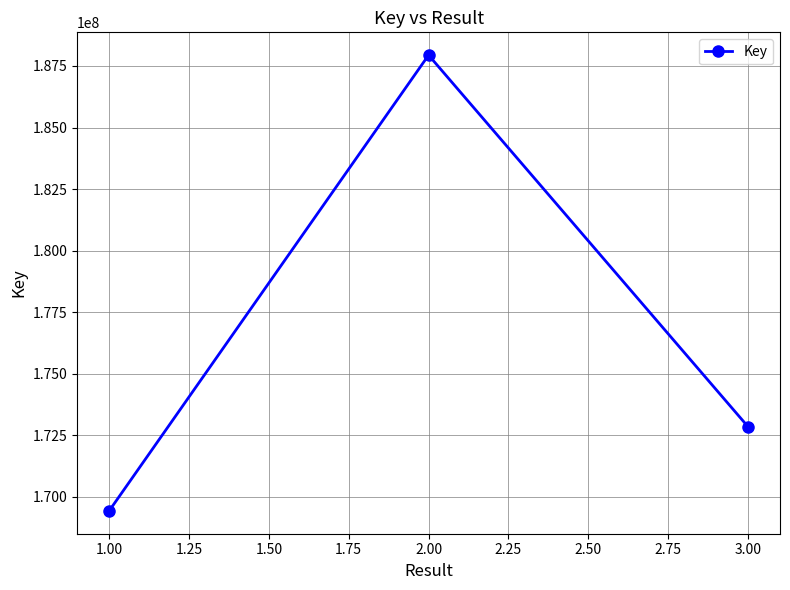

What is the difference between the maximum and second lowest values?

15090729